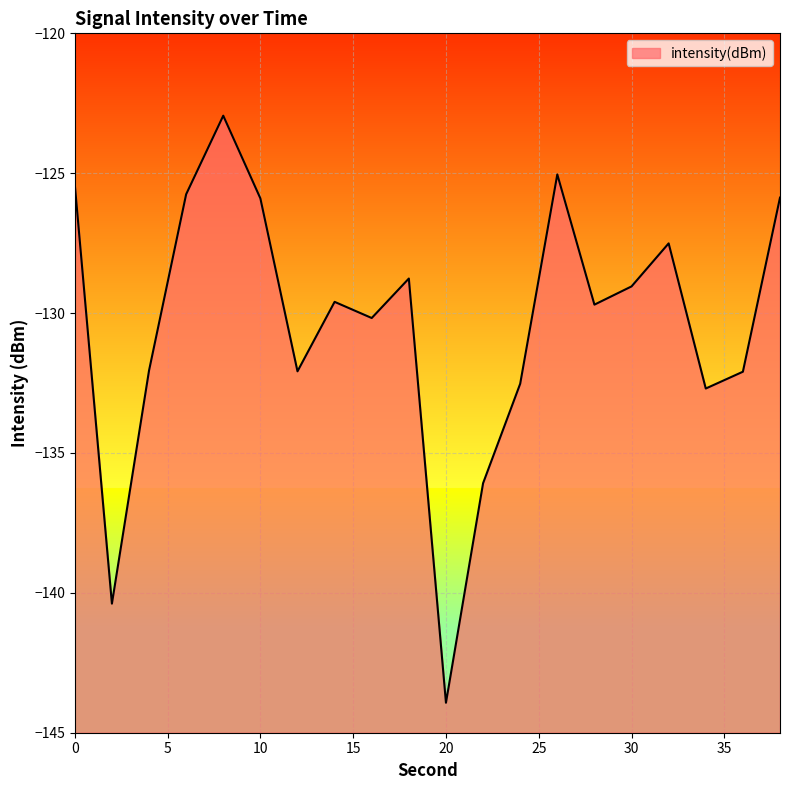

List the labels in order of value, largest first.

8, 26, 0, 6, 38, 10, 32, 18, 30, 14, 28, 16, 4, 12, 36, 24, 34, 22, 2, 20